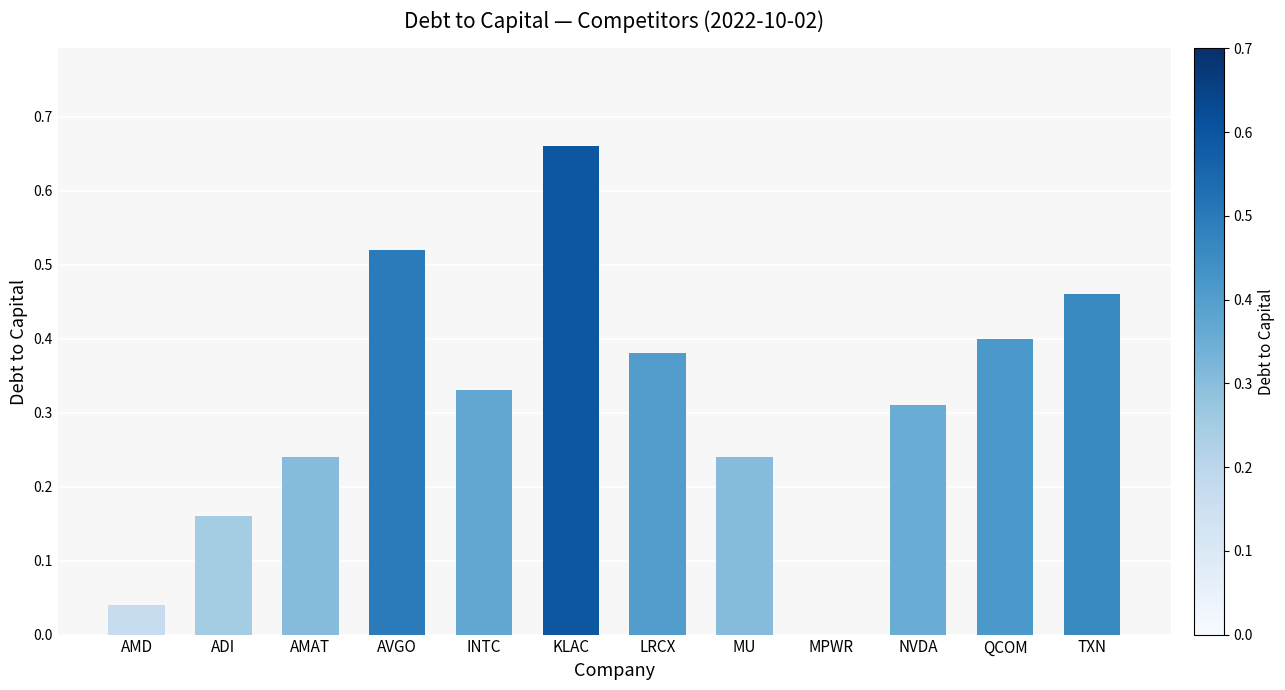

Which category has the highest value across all series?

KLAC